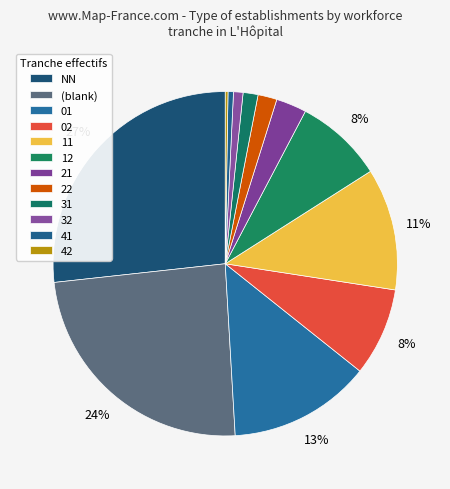

Approximately how many times larger is the value at 01 compared to 21?

3.5